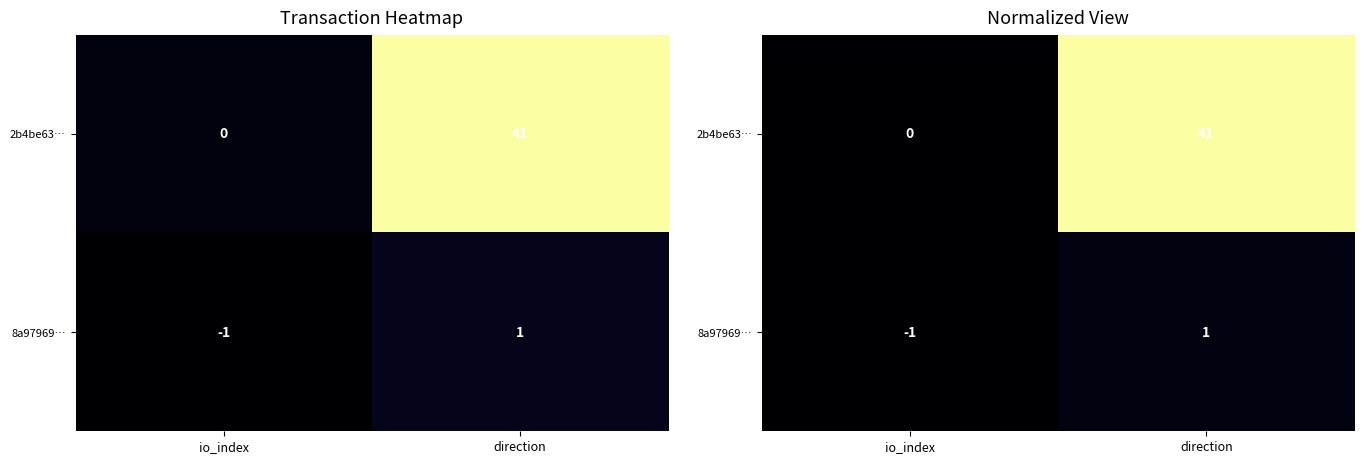

Which has a higher value, direction or io_index?

direction